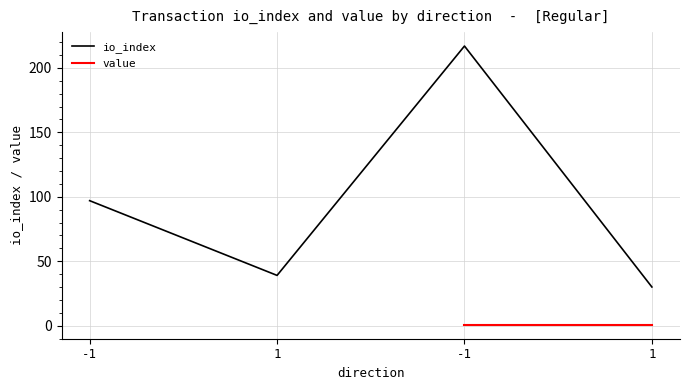

Reading left to right, list all the values displayed in this chart.

97	39	217	30